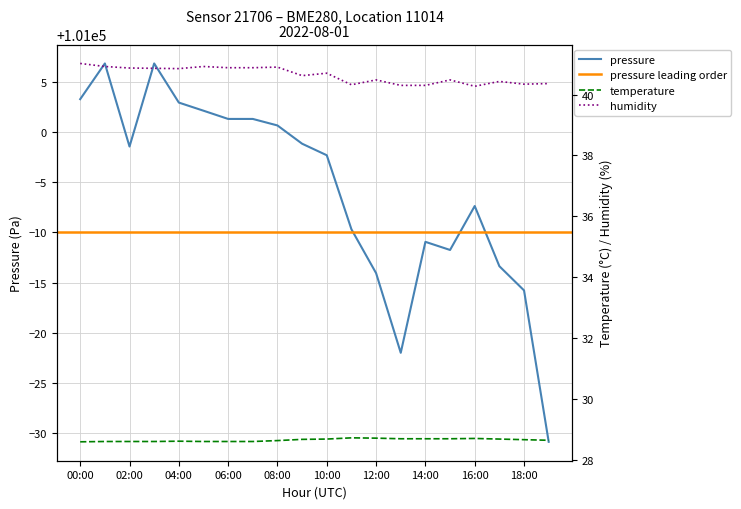

What is the label of the 20th point from the left?

19:00